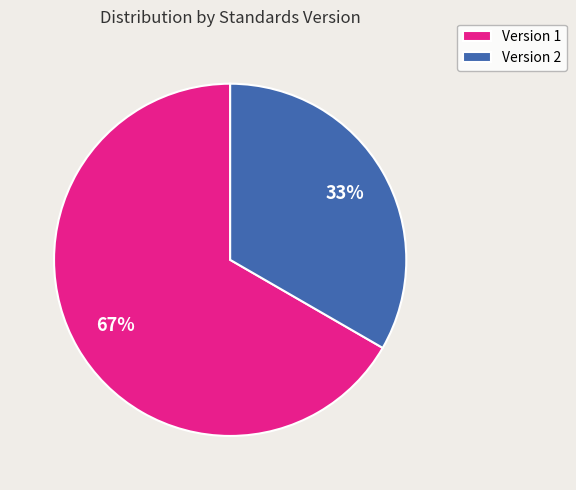

Does Version 2 represent more than half of the total?

No